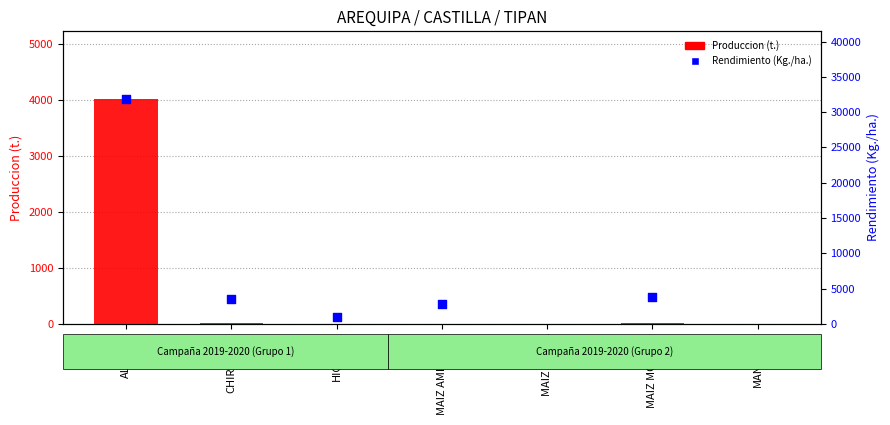

What is the change in value from CHIRIMOYO to MAIZ MORADO?

+4.7